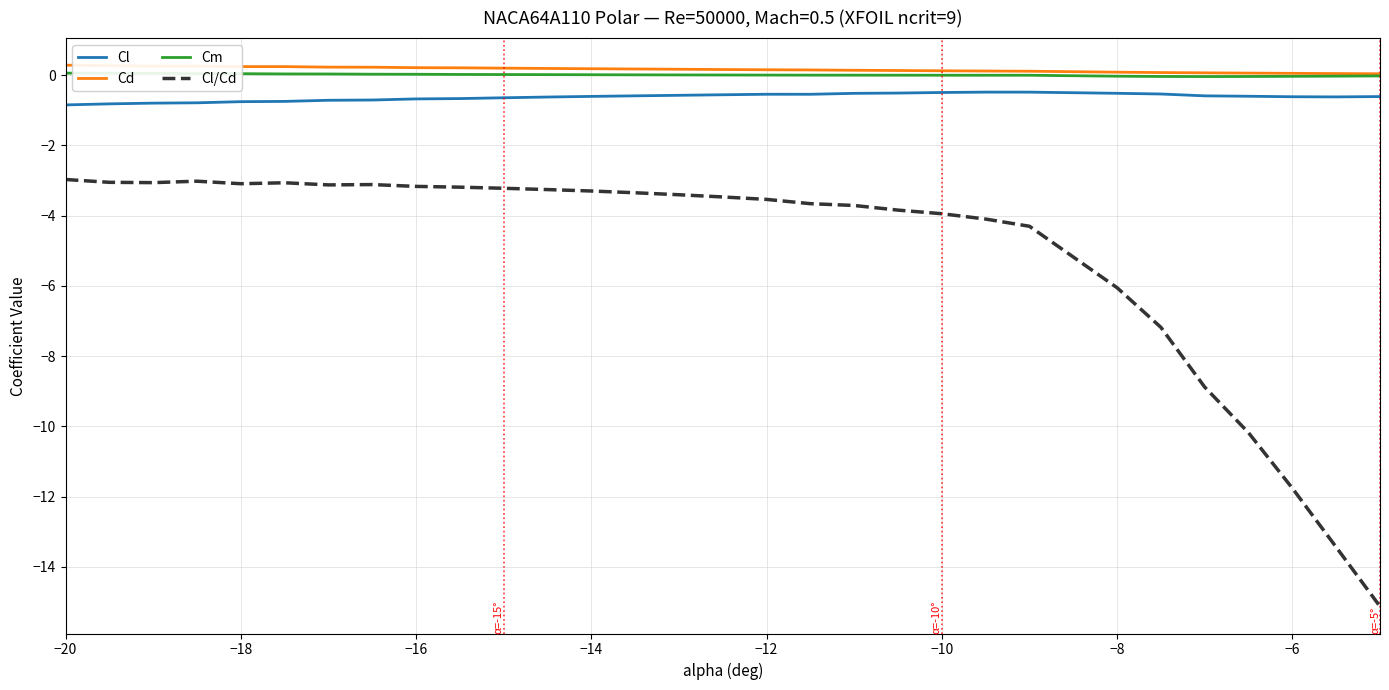

True or false: Cm and Cl cross at least once.

False